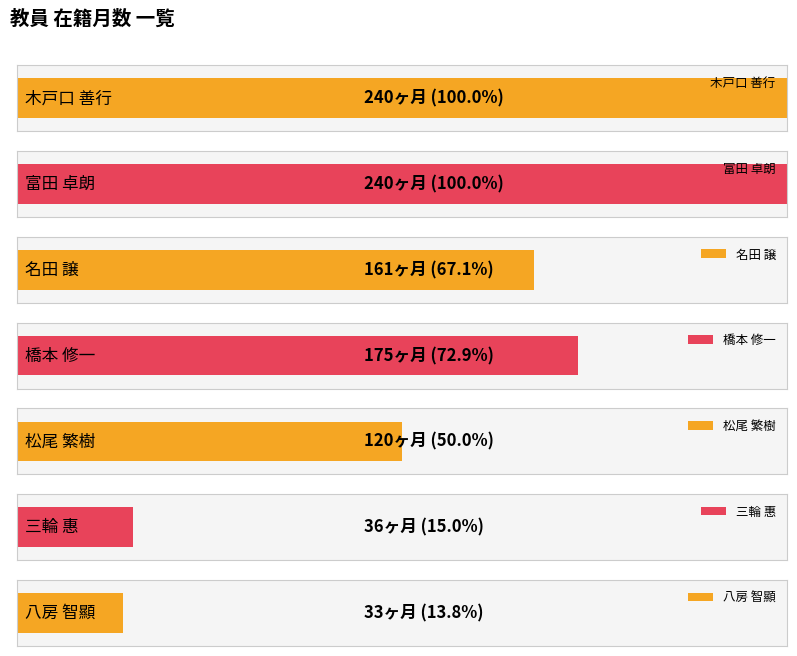

Approximately how many times larger is the value at 名田 譲 compared to 三輪 惠?

4.5